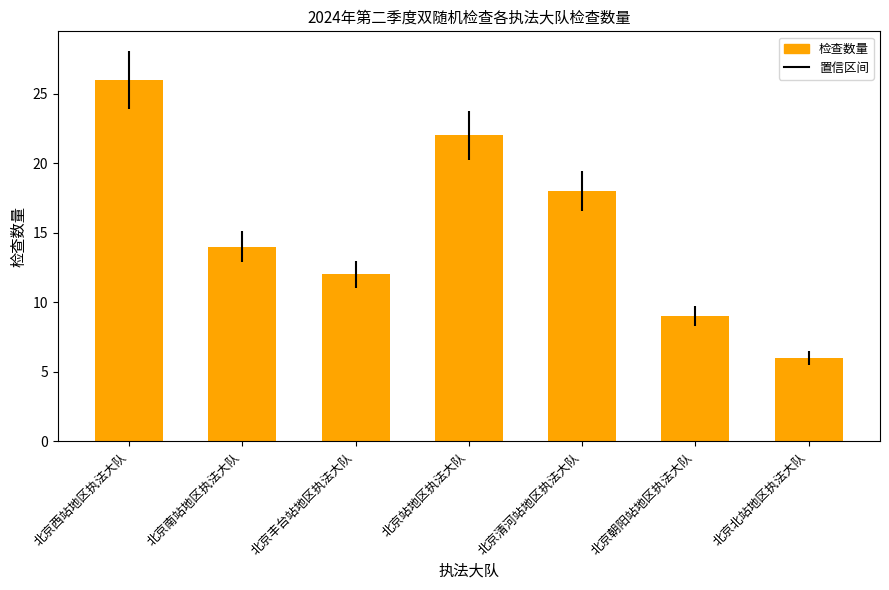

Are the bars horizontal?

No